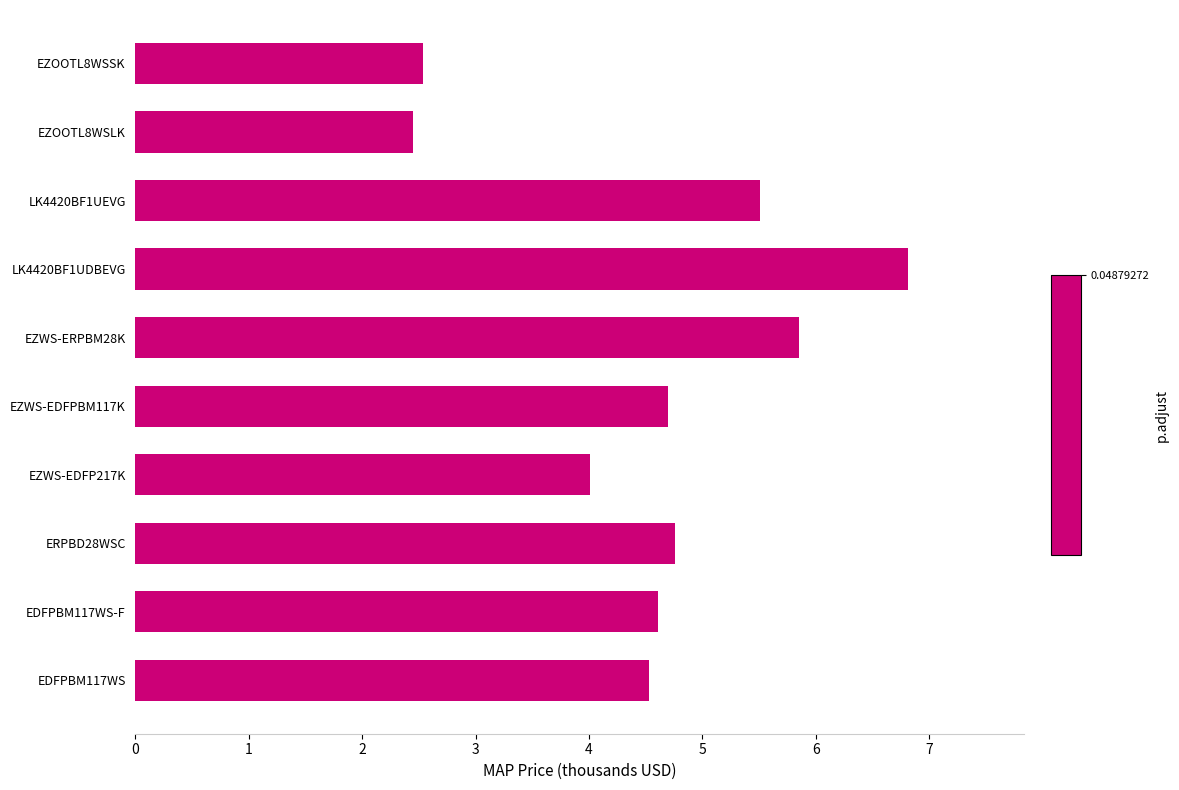

The value at EDFPBM117WS-F is 4.6. True or false?

True